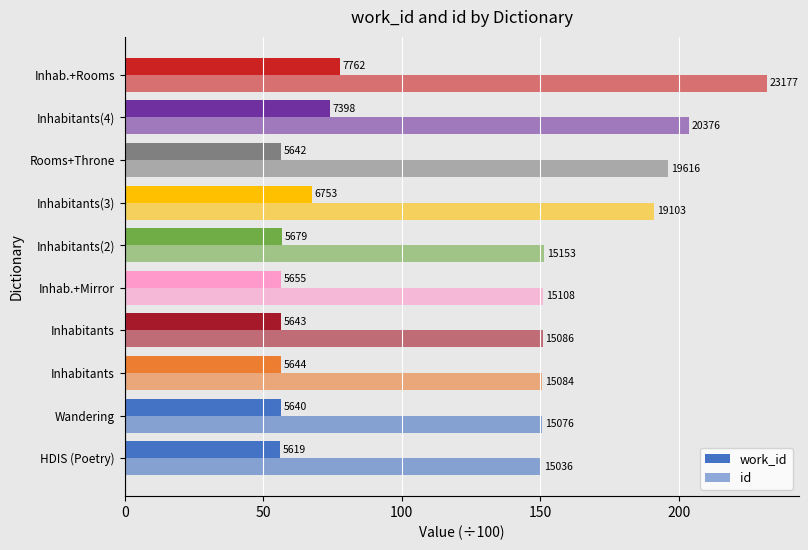

Which series has the largest total across all categories?

id